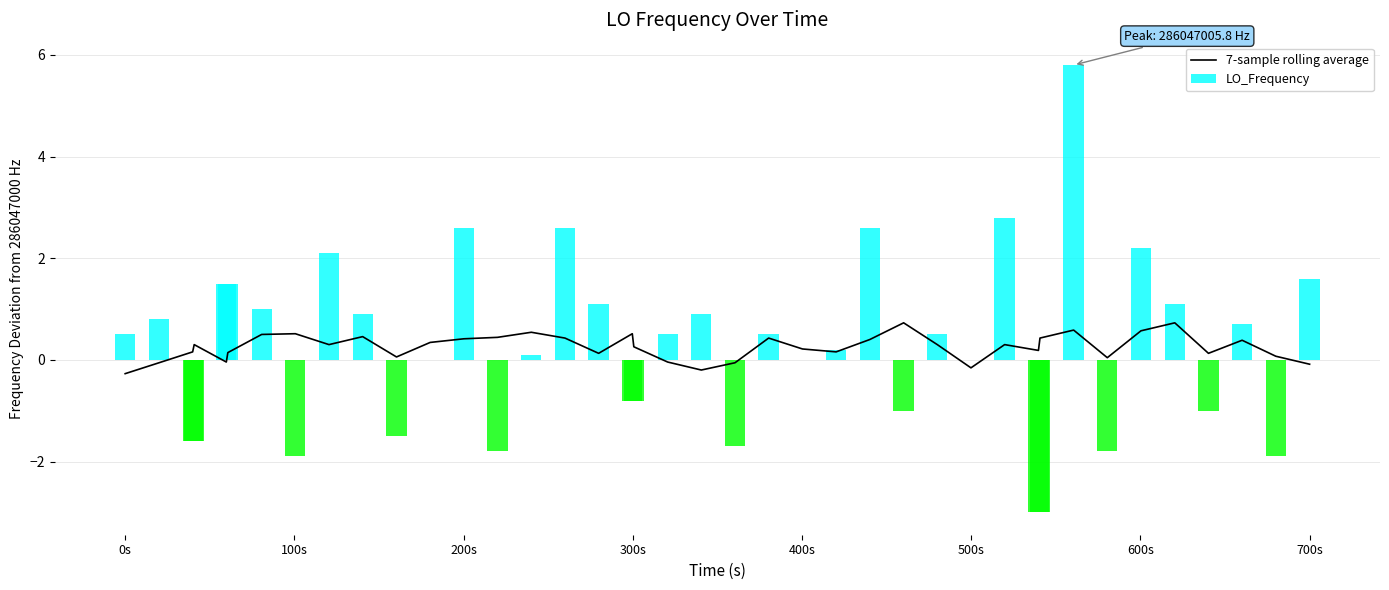

What is the minimum value for 7-sample rolling average?

-0.3